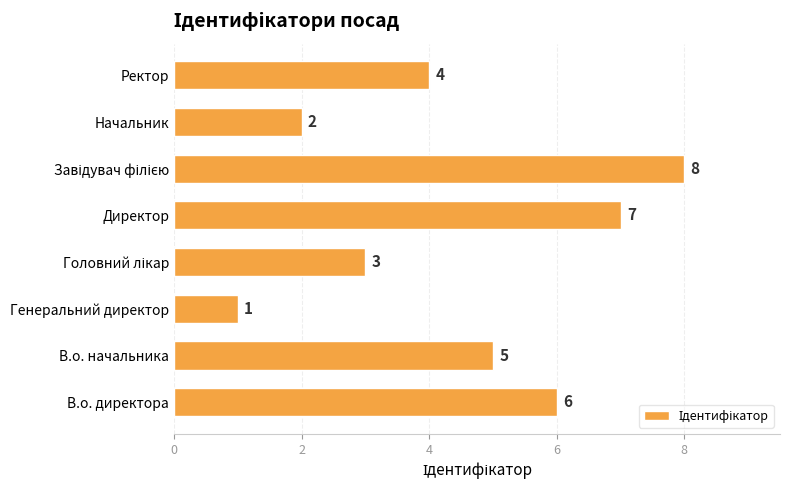

Reading bottom to top, list all the values displayed in this chart.

6	5	1	3	7	8	2	4